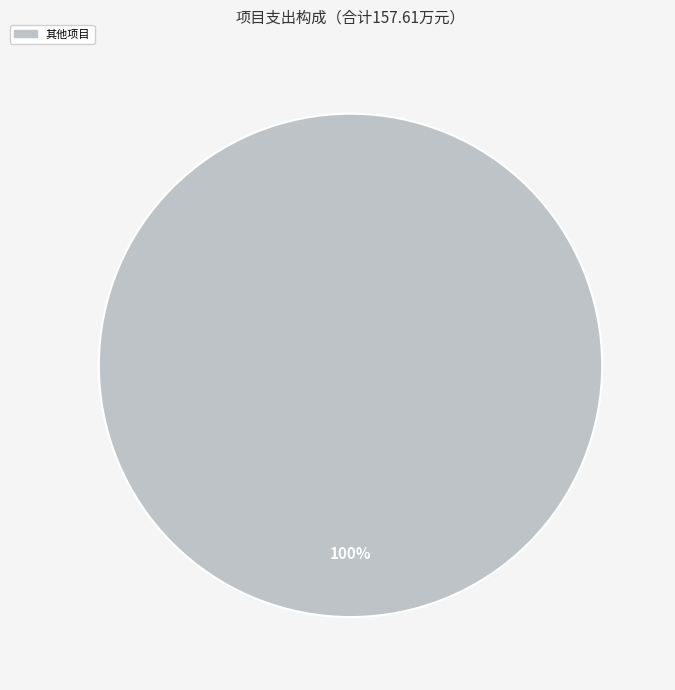

Does any single category account for the majority?

Yes